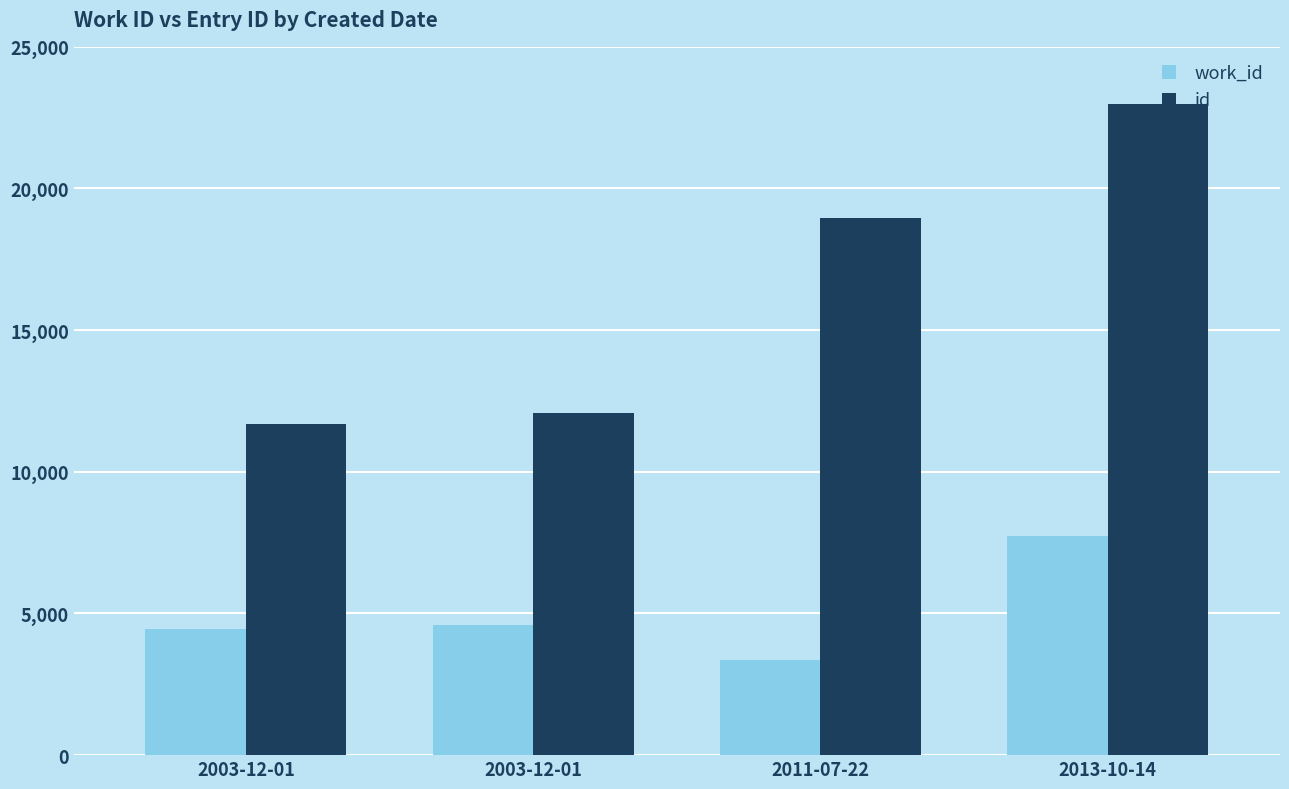

Reading left to right, extract all data points from this chart.

work_id: 4442	4584	3370	7727
id: 11696	12063	18965	22987